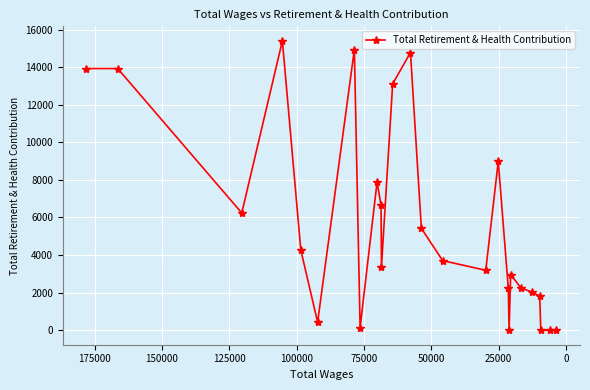

The value at 25 is -9791. True or false?

False